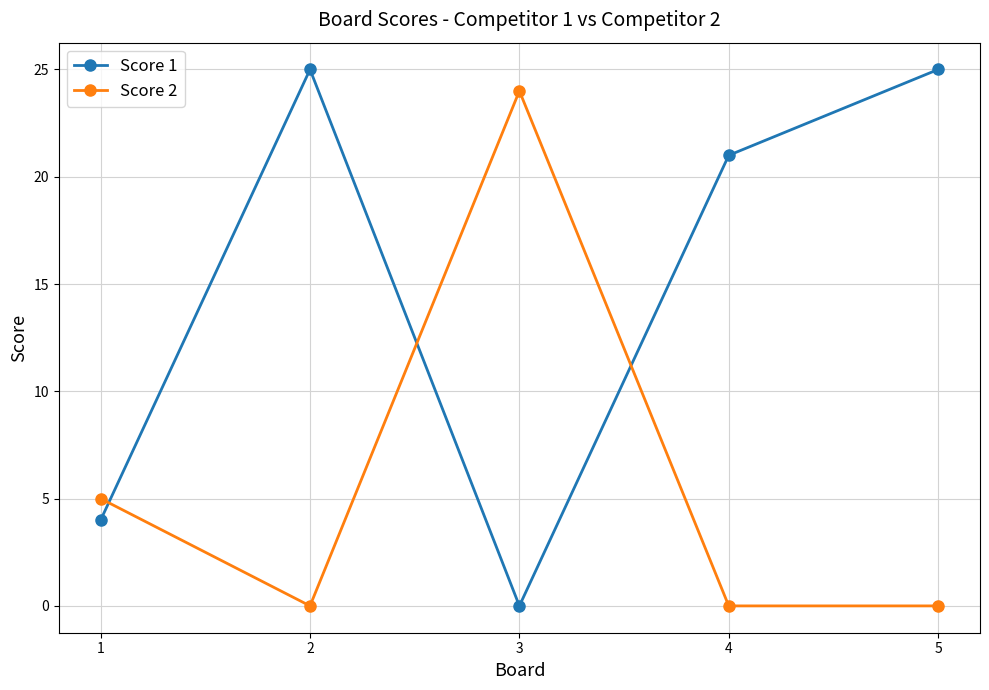

At which label is Score 1 closest to 12?

1